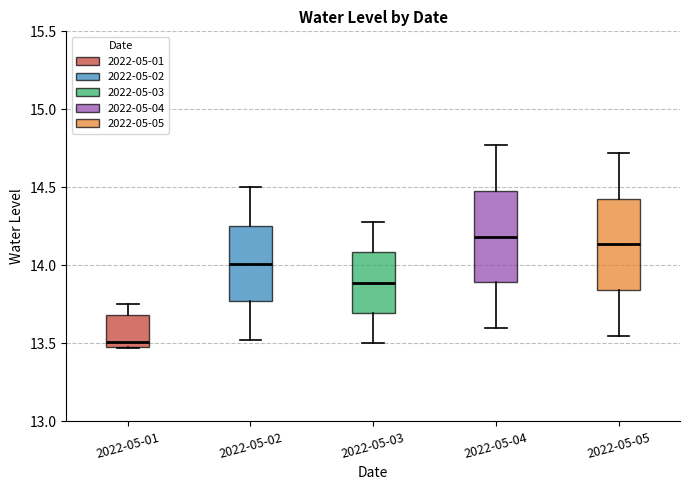

Reading left to right, read every box against the y-axis: the position of its median line, the range the box covers, and the ends of its whiskers. The values are not printed on the chart, so give them approximately, as read against the axis.

2022-05-01: median 13.50 (just above the box's lower edge), box 13.50 to 13.70, whiskers 13.45 to 13.75
2022-05-02: median 14.00, box 13.75 to 14.25, whiskers 13.50 to 14.50
2022-05-03: median 13.90, box 13.70 to 14.10, whiskers 13.50 to 14.30
2022-05-04: median 14.20, box 13.90 to 14.50, whiskers 13.60 to 14.75
2022-05-05: median 14.15, box 13.85 to 14.45, whiskers 13.55 to 14.70